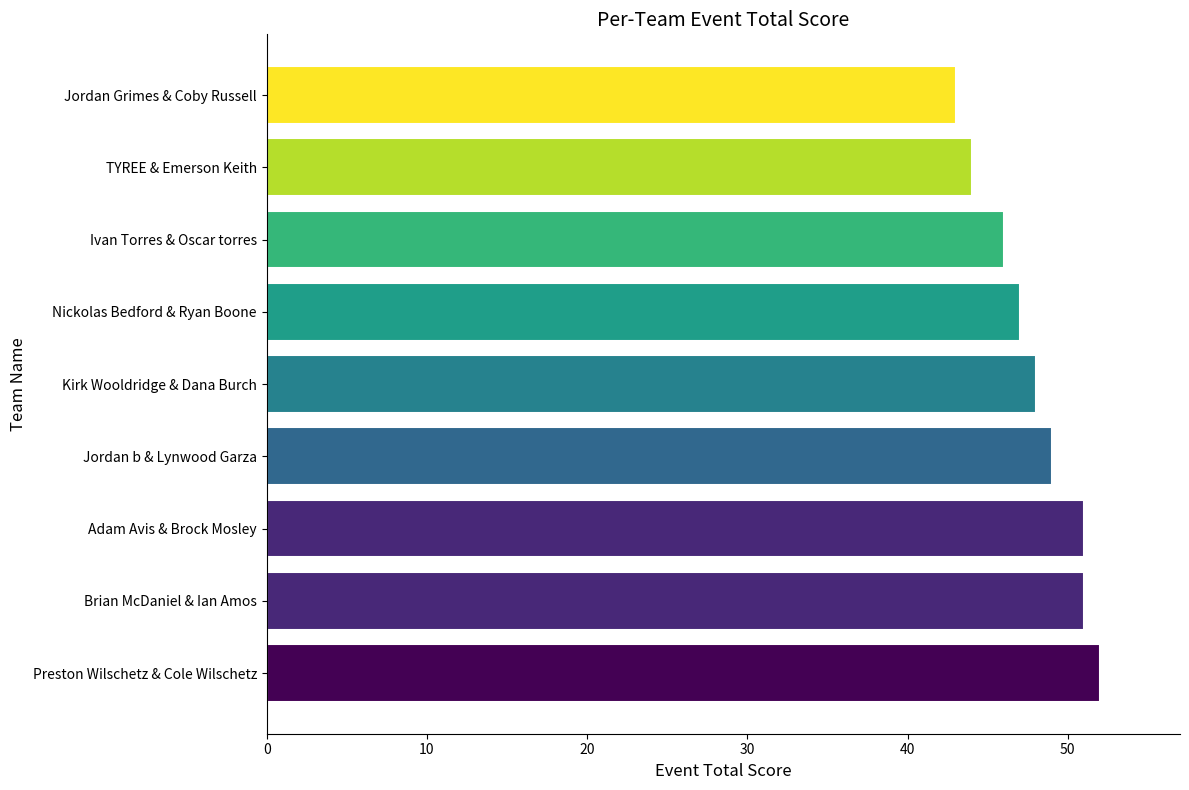

Which category has the highest value across all series?

Preston Wilschetz & Cole Wilschetz